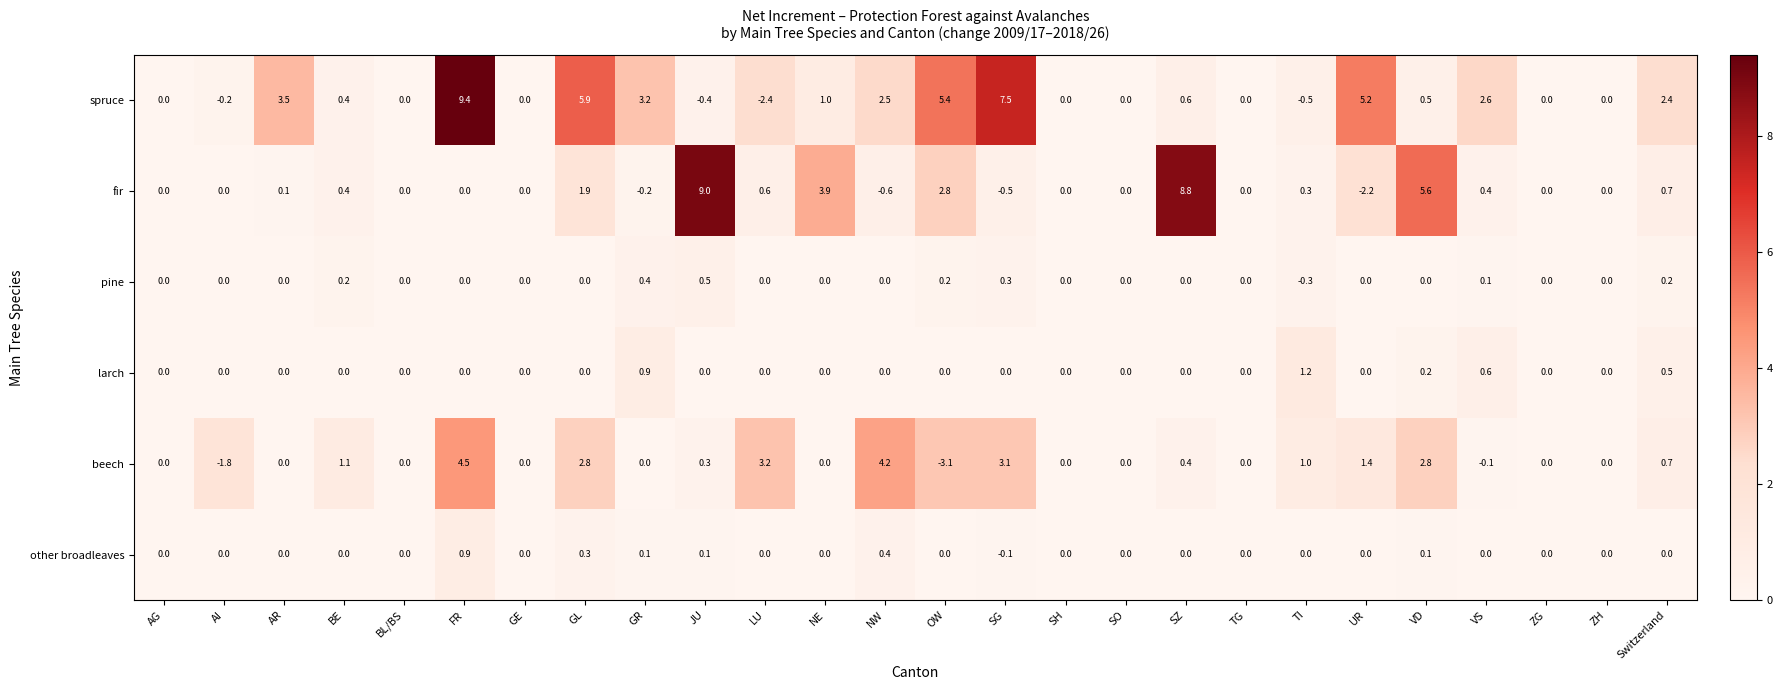

Rank the series by their maximum value, from lowest to highest.

pine, other broadleaves, larch, beech, fir, spruce